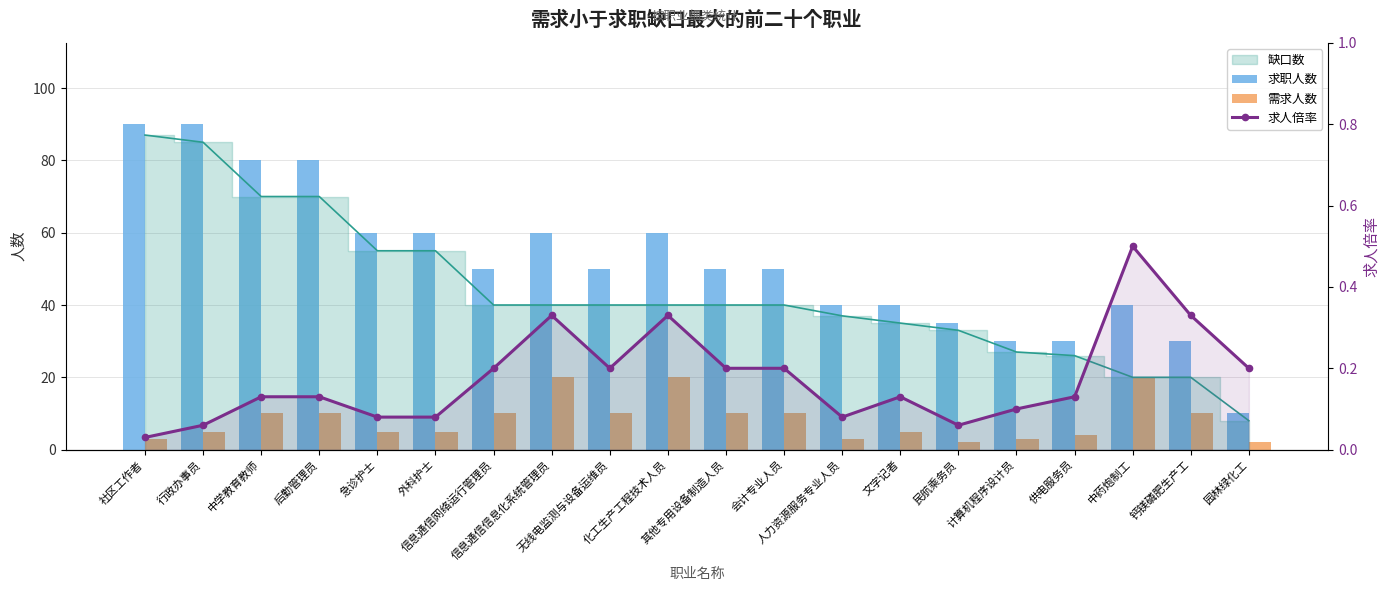

Which category has the highest value across all series?

社区工作者